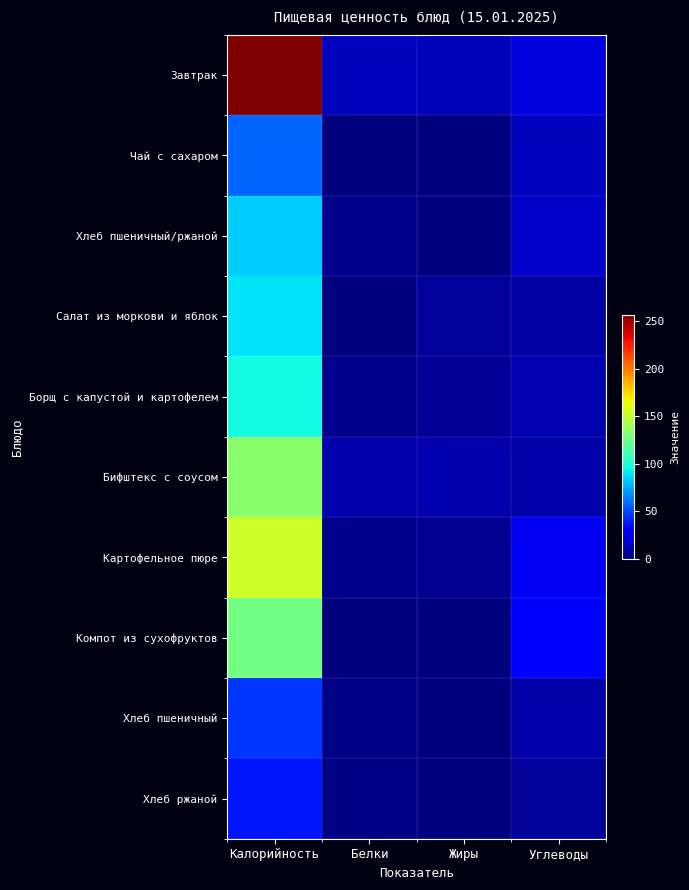

Between Углеводы and Жиры, which is larger?

Углеводы